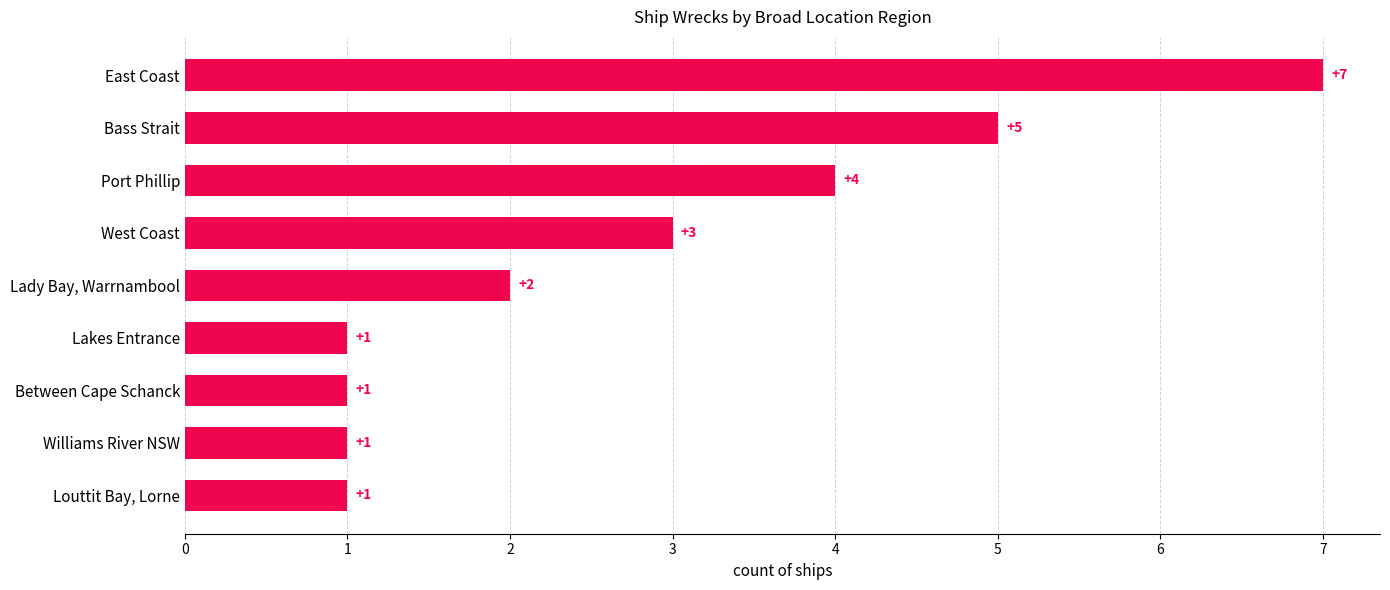

What is the minimum value shown in the chart?

1